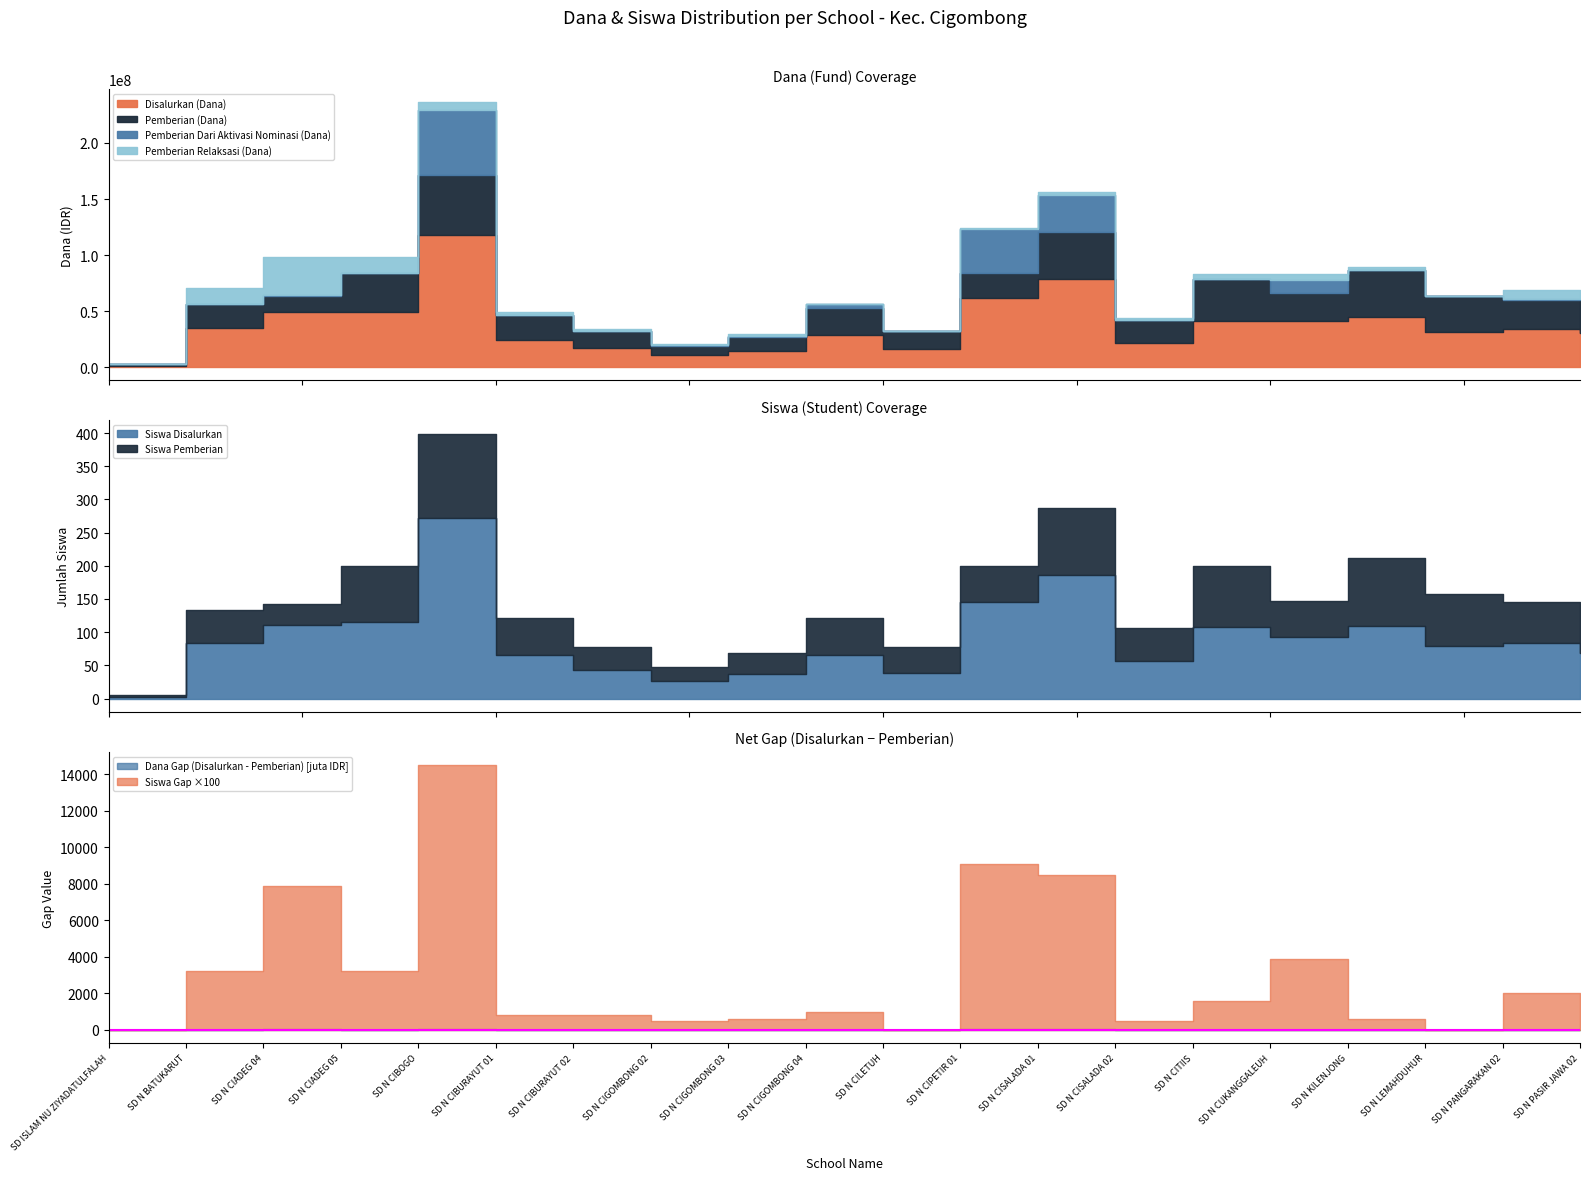

Which category has the highest value across all series?

SD N CIBOGO